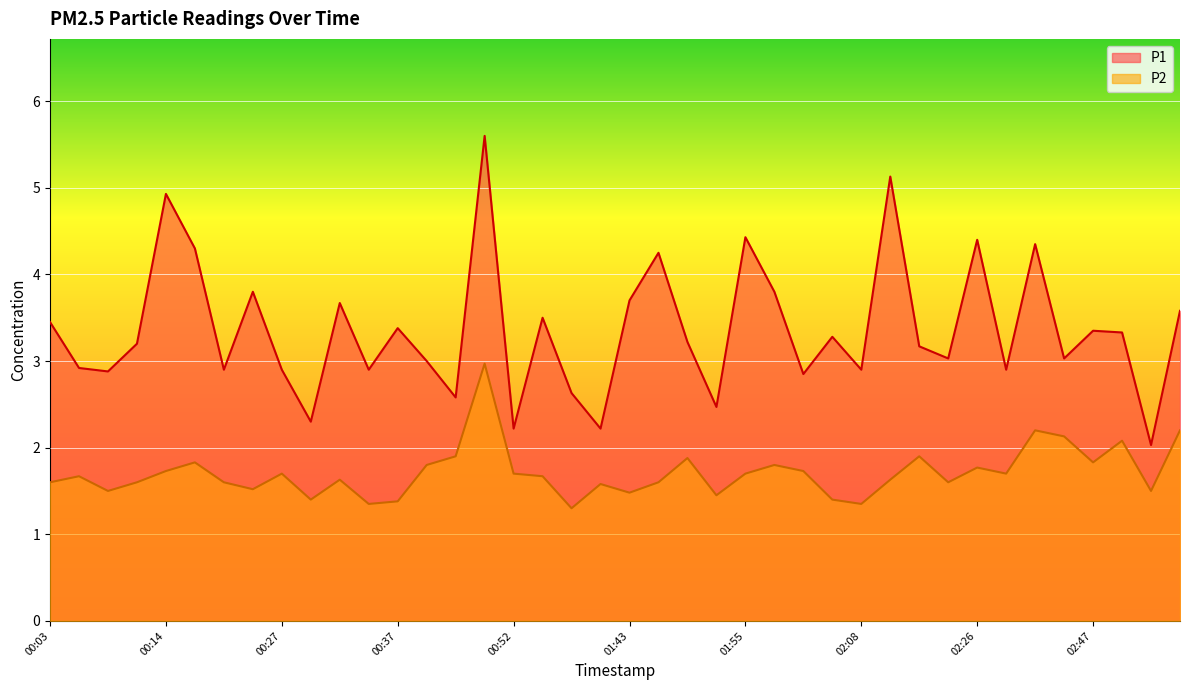

At which category does P1 reach its first local valley?

00:09